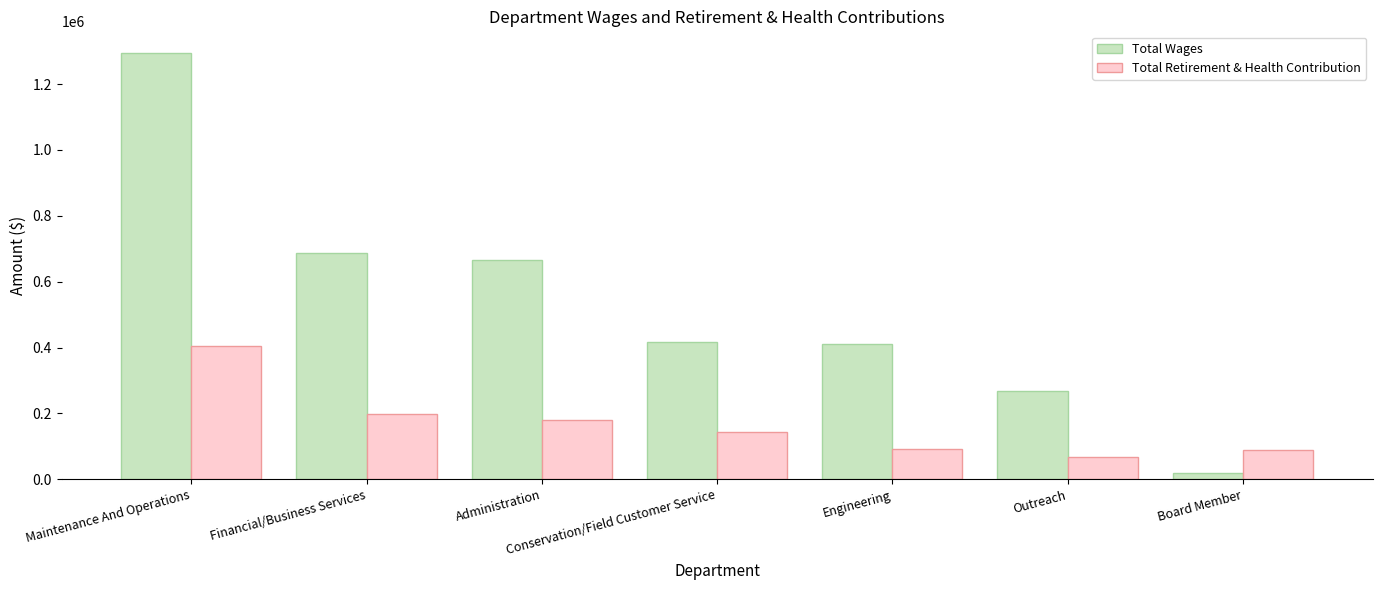

Which series has the largest range (max minus min)?

Total Wages